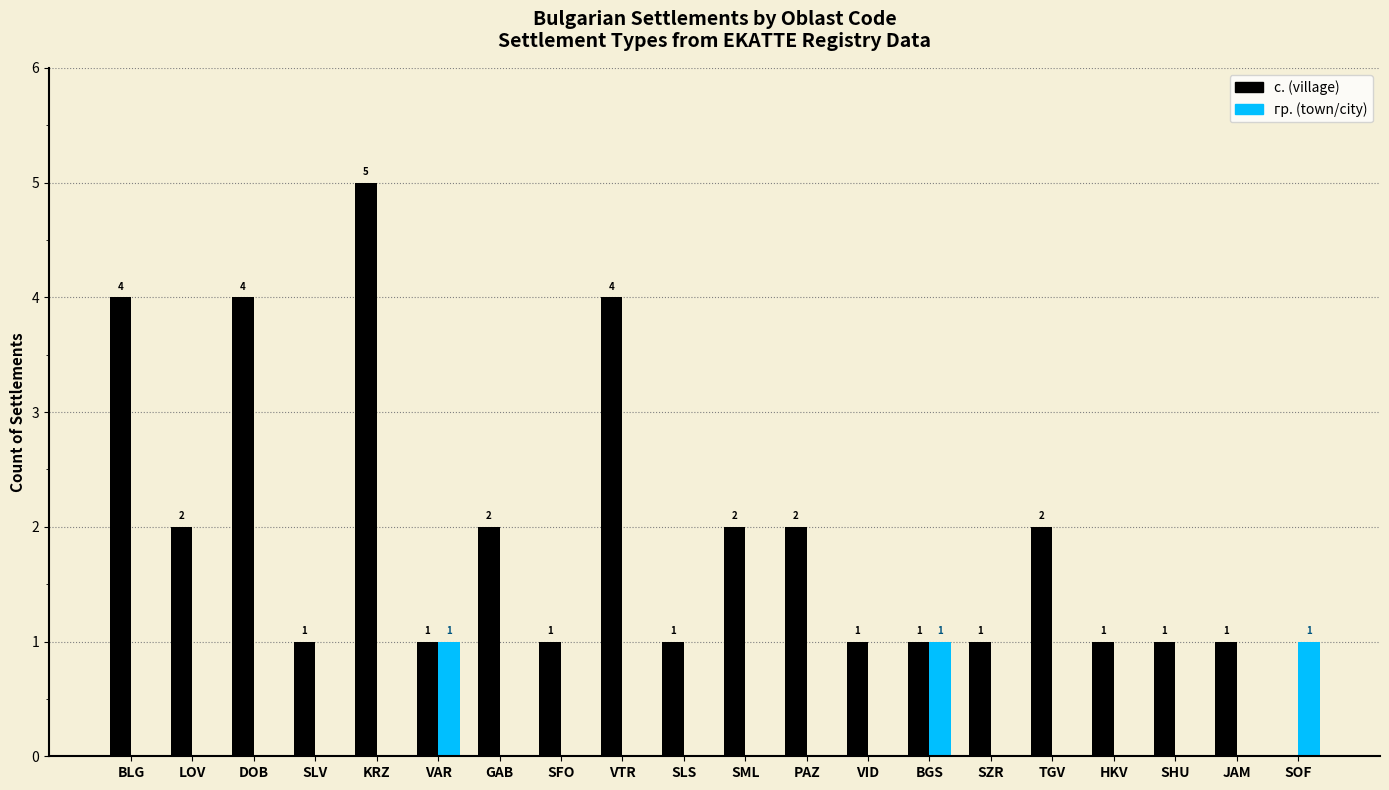

What is the sum of the с. (village) values at KRZ and PAZ?

7